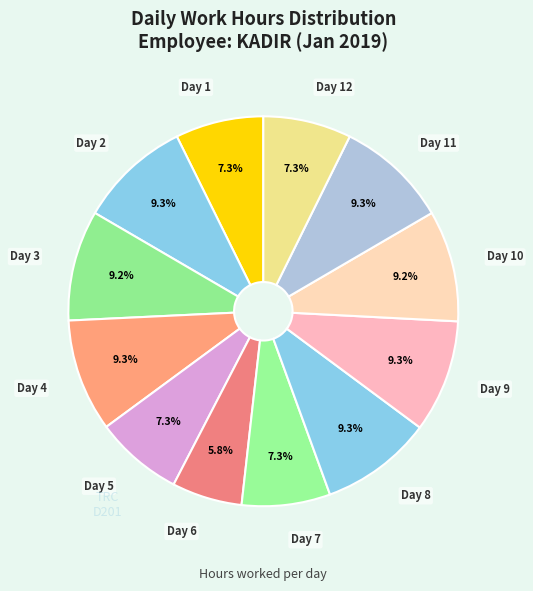

How many segments does this pie chart have?

12